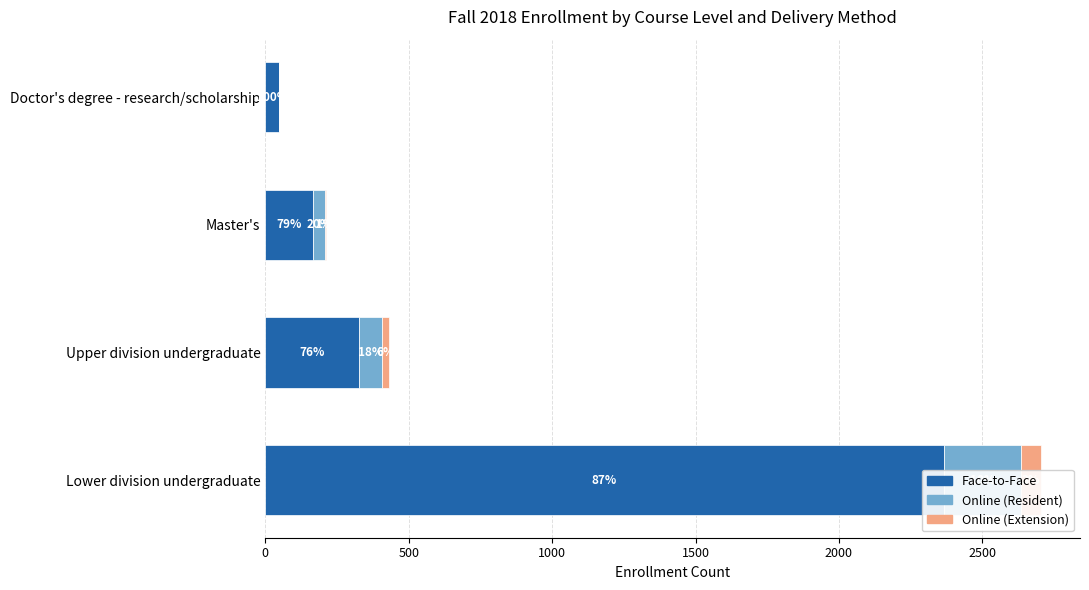

Reading left to right, extract all data points from this chart.

Face-to-Face: 2366	328	167	49
Online (Resident): 270	78	42	0
Online (Extension): 69	27	3	0